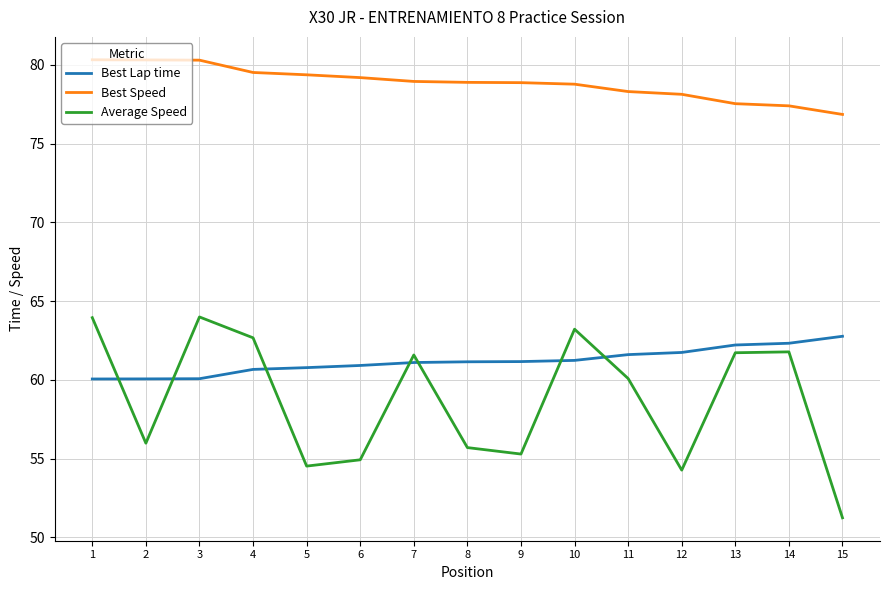

At 15, list the series in order from smallest to largest.

Average Speed, Best Lap time, Best Speed